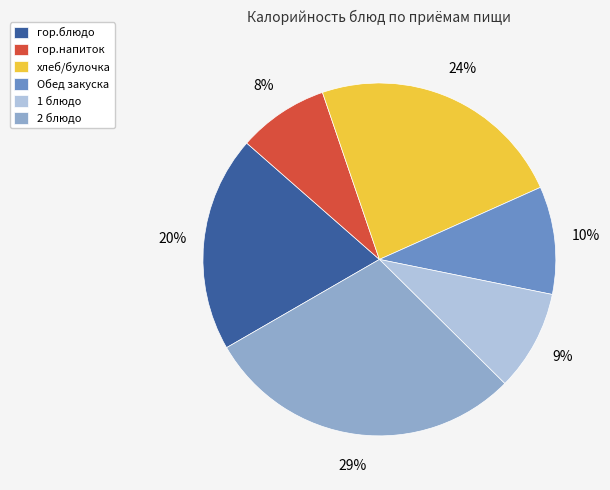

Do гор.блюдо and Обед закуска together represent more than half of the pie?

No